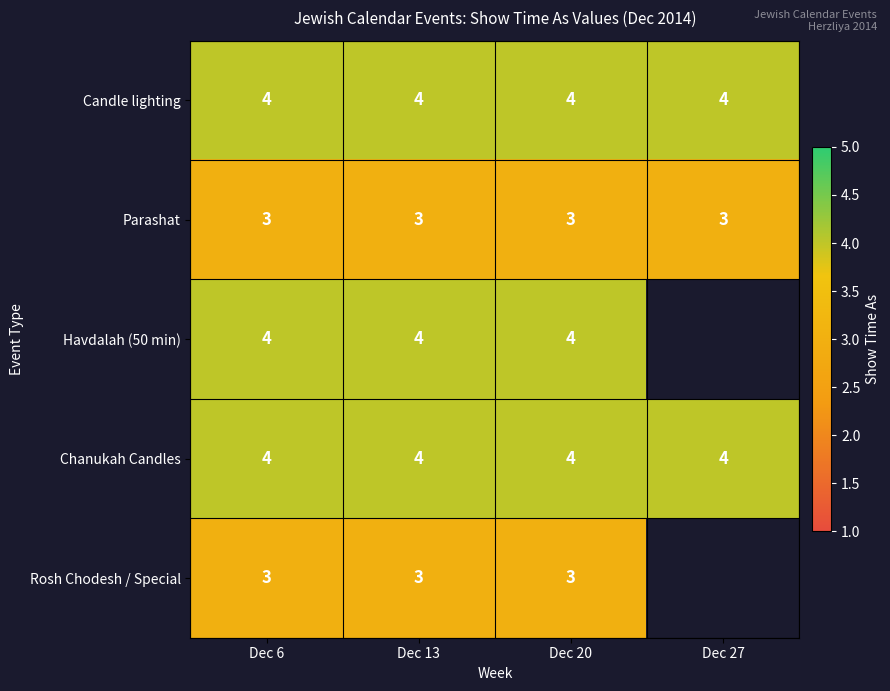

Is the value of Chanukah Candles at Dec 13 greater than the value of Rosh Chodesh / Special at Dec 20?

Yes